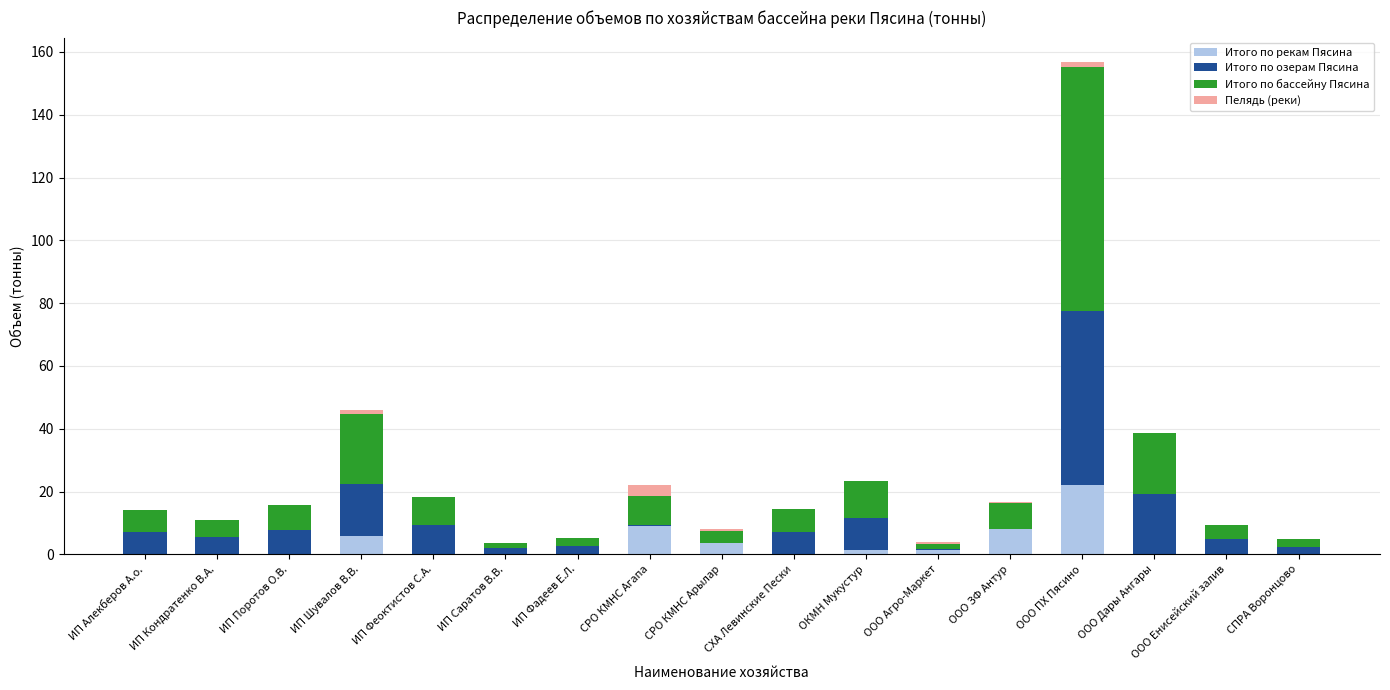

True or false: Итого по рекам Пясина has a value of 9.0 at СПРА Воронцово.

False